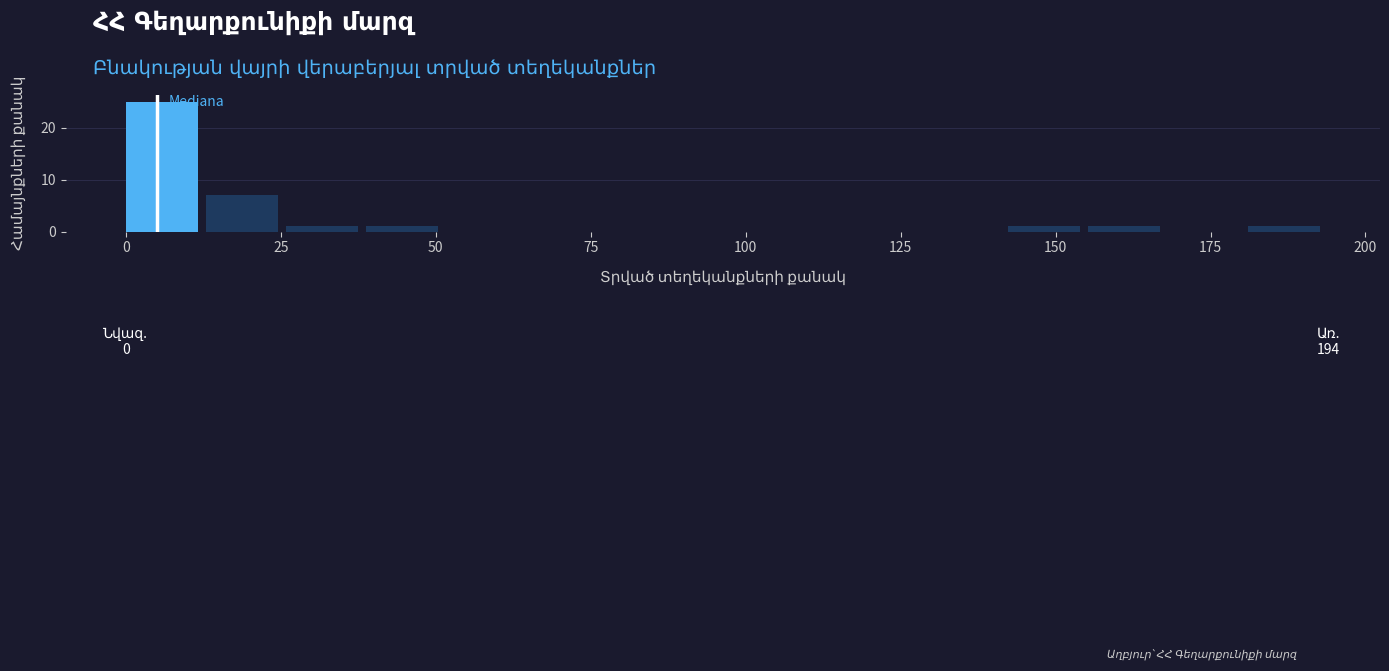

Read against the x-axis, roughly where is the centre of the tallest bar?

5